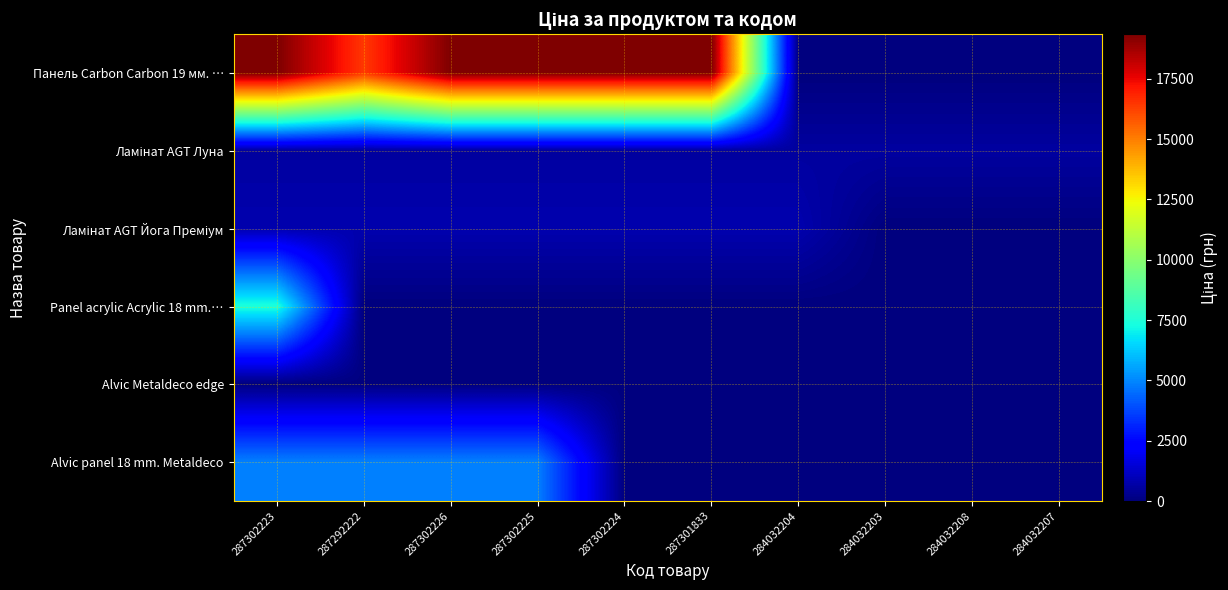

At which category does the chart reach its minimum across all series?

284032204